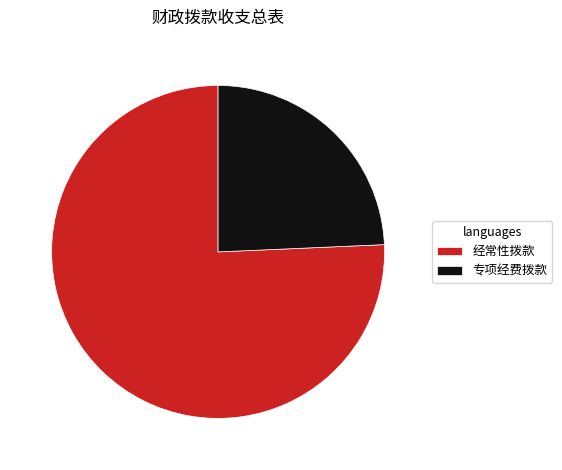

Approximately how many times larger is the value at 专项经费拨款 compared to 经常性拨款?

0.3